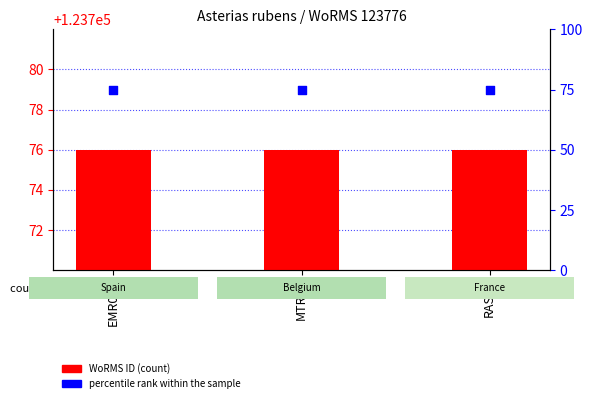

Is the value of WoRMS ID at MTRC7 greater than the value of percentile rank within the sample at RAS45?

Yes